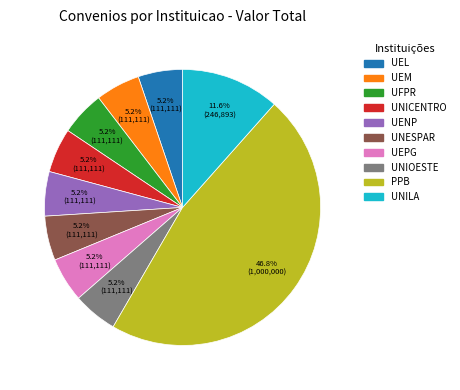

The UEPG slice represents 5% of the pie. True or false?

True